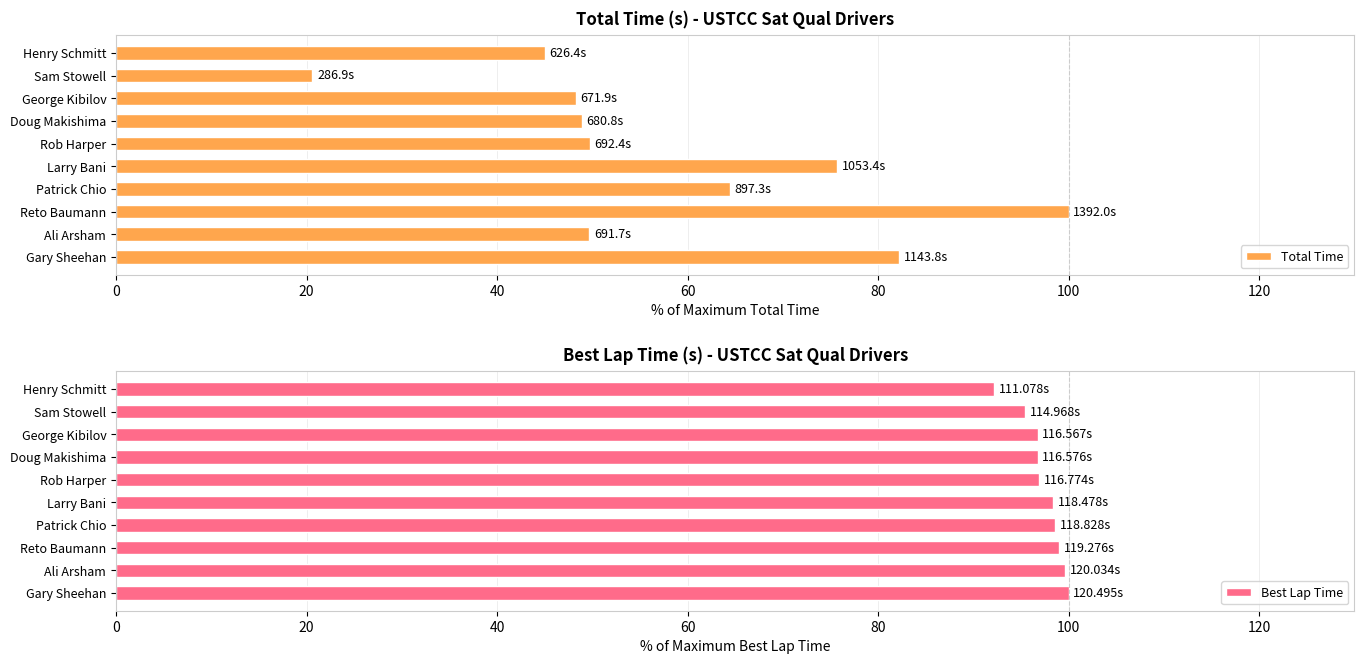

What is the maximum value for Total Time?

100.0